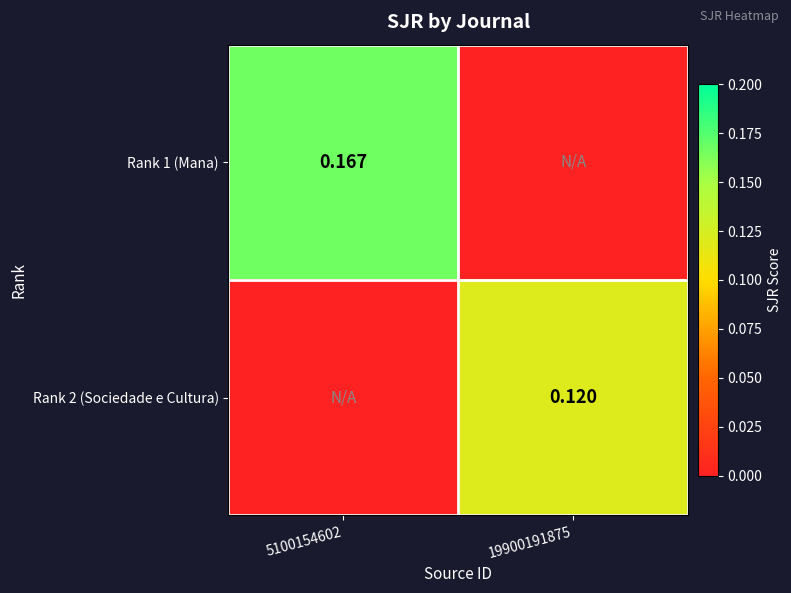

List the series in order of their overall mean, highest first.

Rank 1 (Mana), Rank 2 (Sociedade e Cultura)